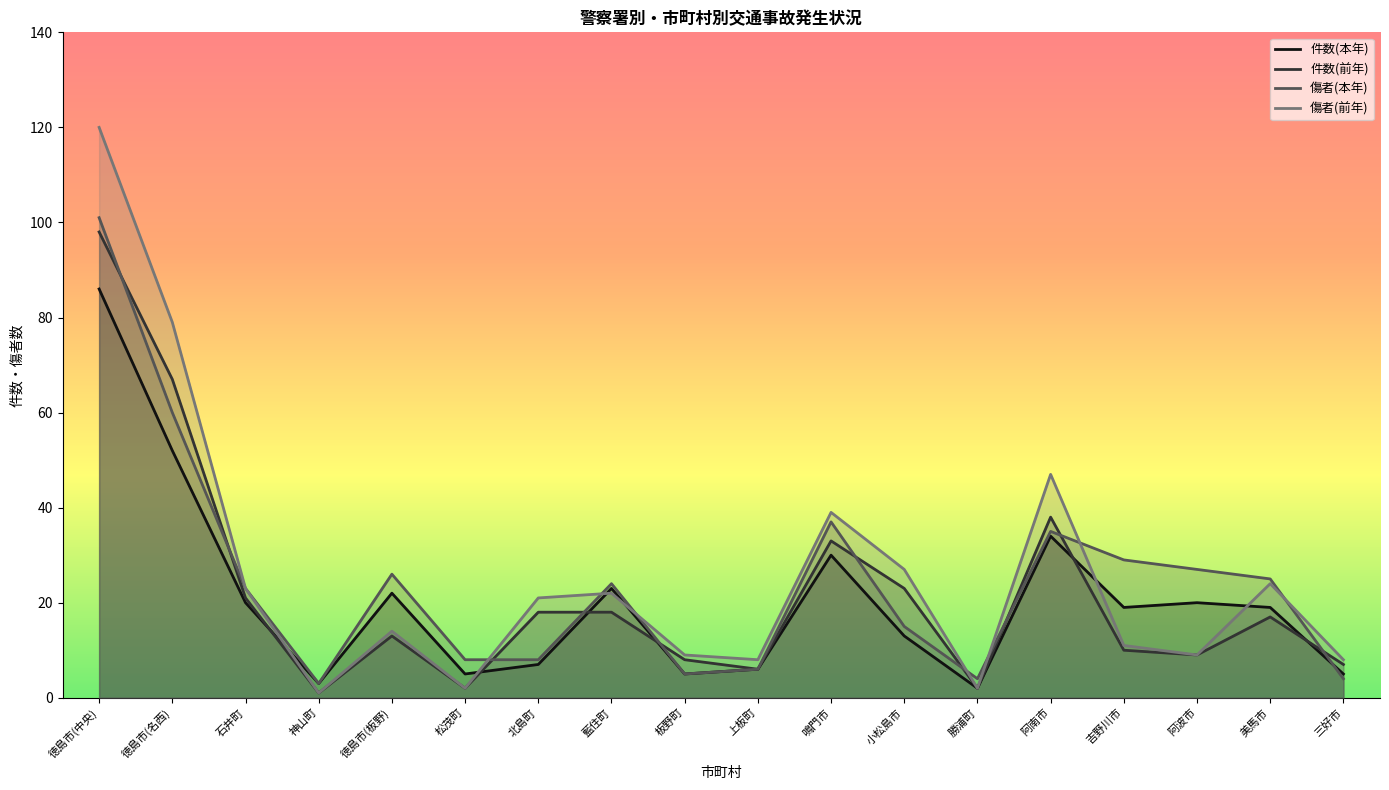

The 件数(前年) series shows 16 at 阿波市. True or false?

False